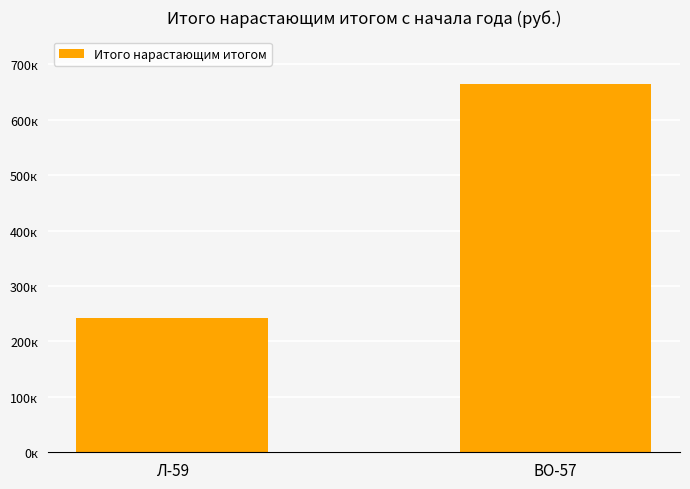

Rank the categories by value from lowest to highest.

Л-59, ВО-57